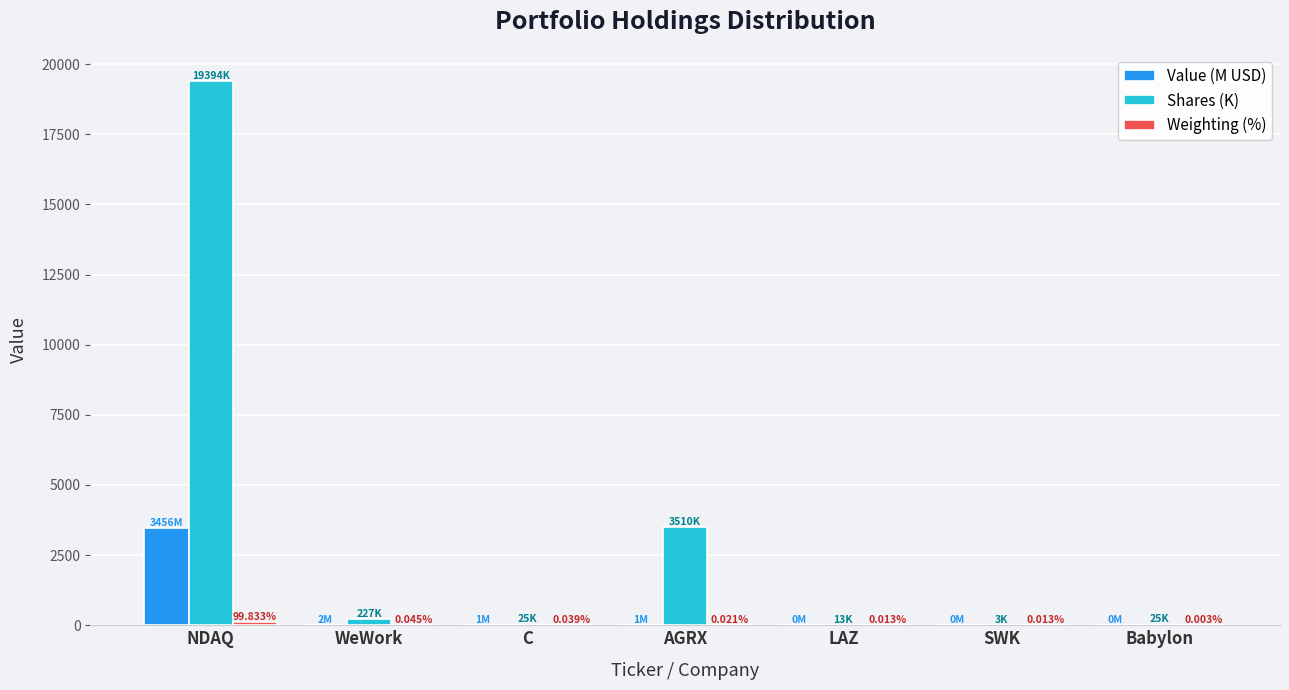

Which label corresponds to the largest value in the chart?

NDAQ